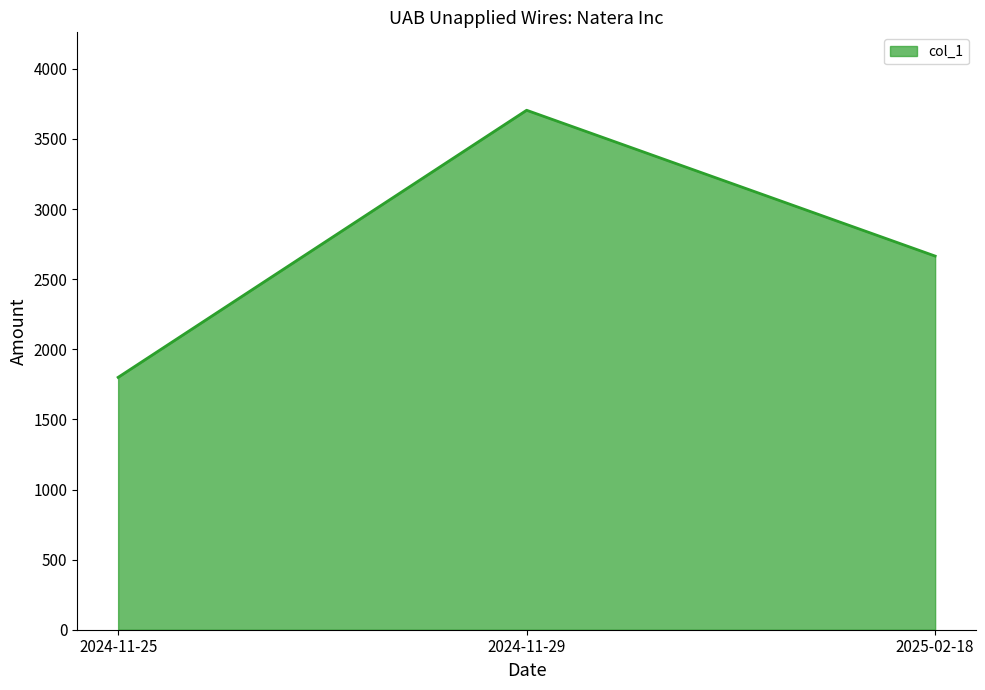

The value at 2024-11-29 is 2456. True or false?

False